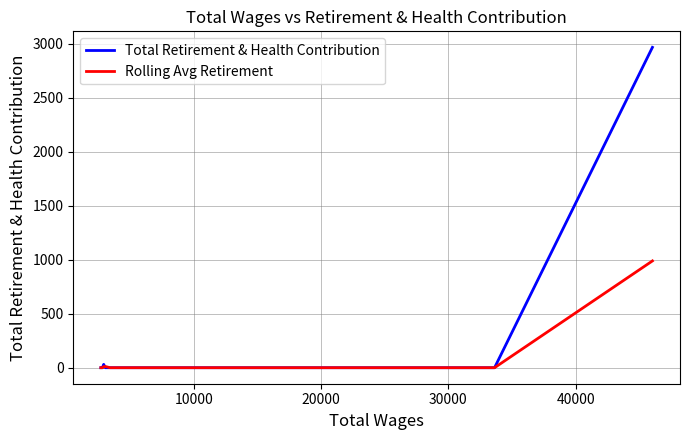

How many values in the Total Retirement & Health Contribution series exceed 0?

2